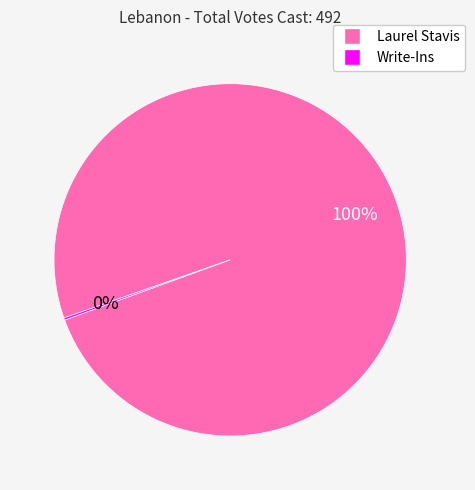

Which slice is the largest?

Laurel Stavis